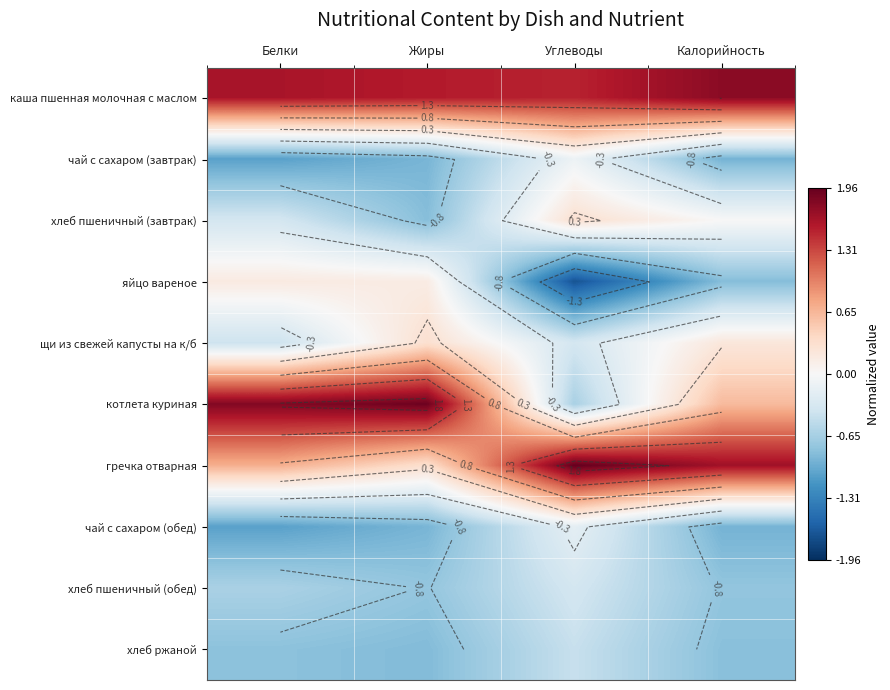

Which series has the widest spread of values?

котлета куриная